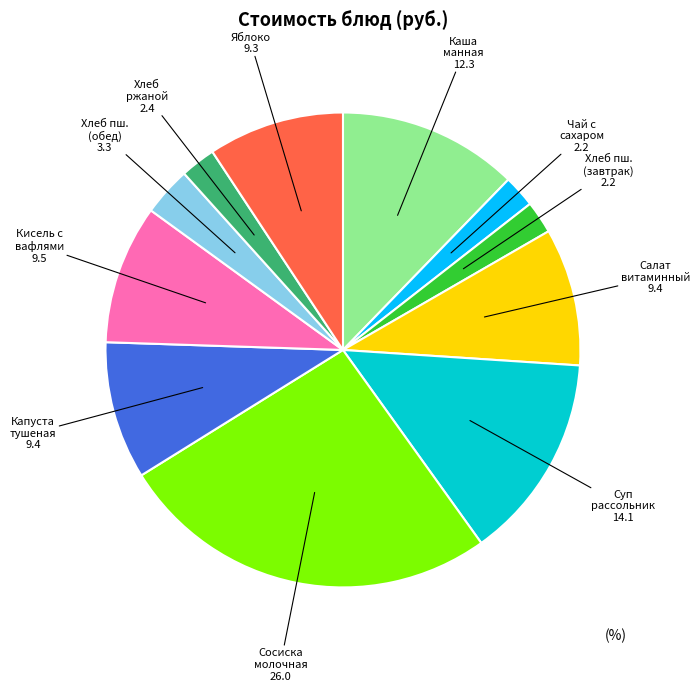

How many segments does this pie chart have?

11